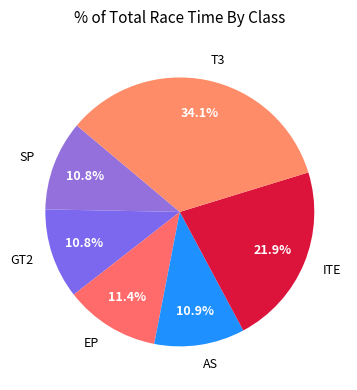

Does GT2 represent more than half of the total?

No